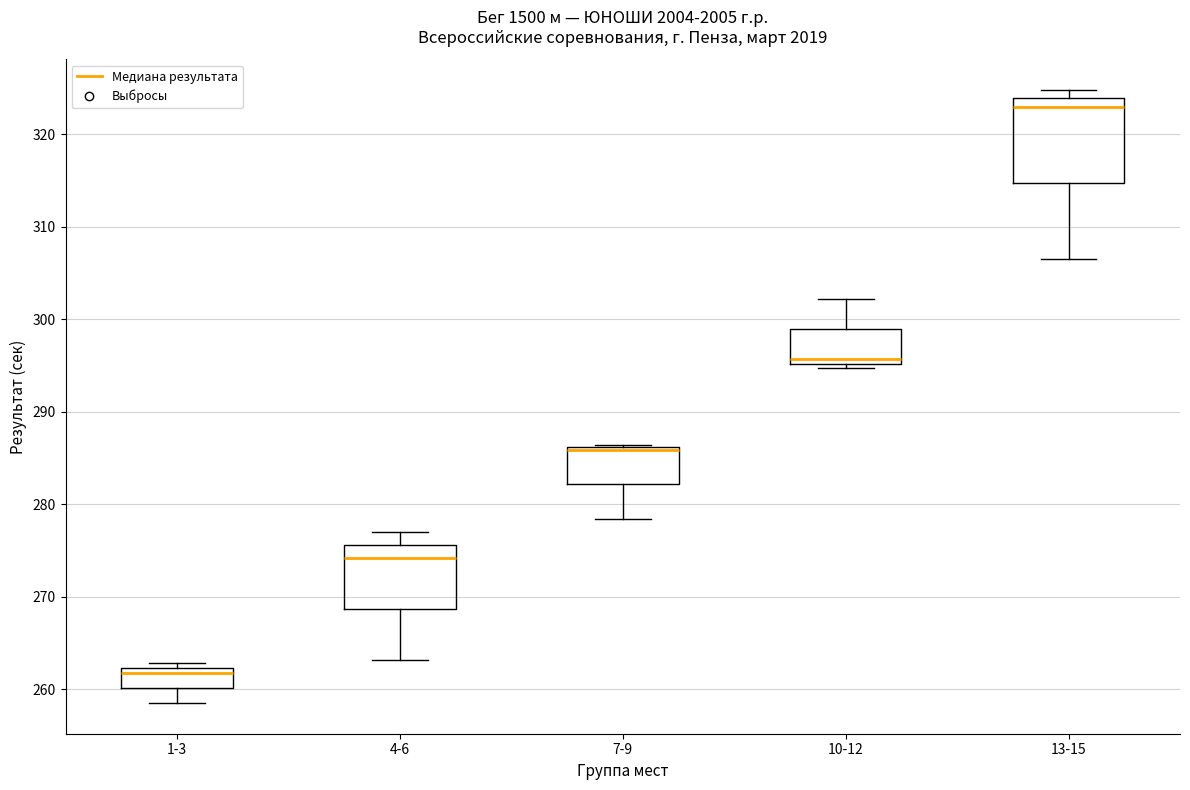

Where is the upper edge of the box for 10-12 on the y-axis? The values are not printed on the chart, so give them approximately, as read against the axis.

299